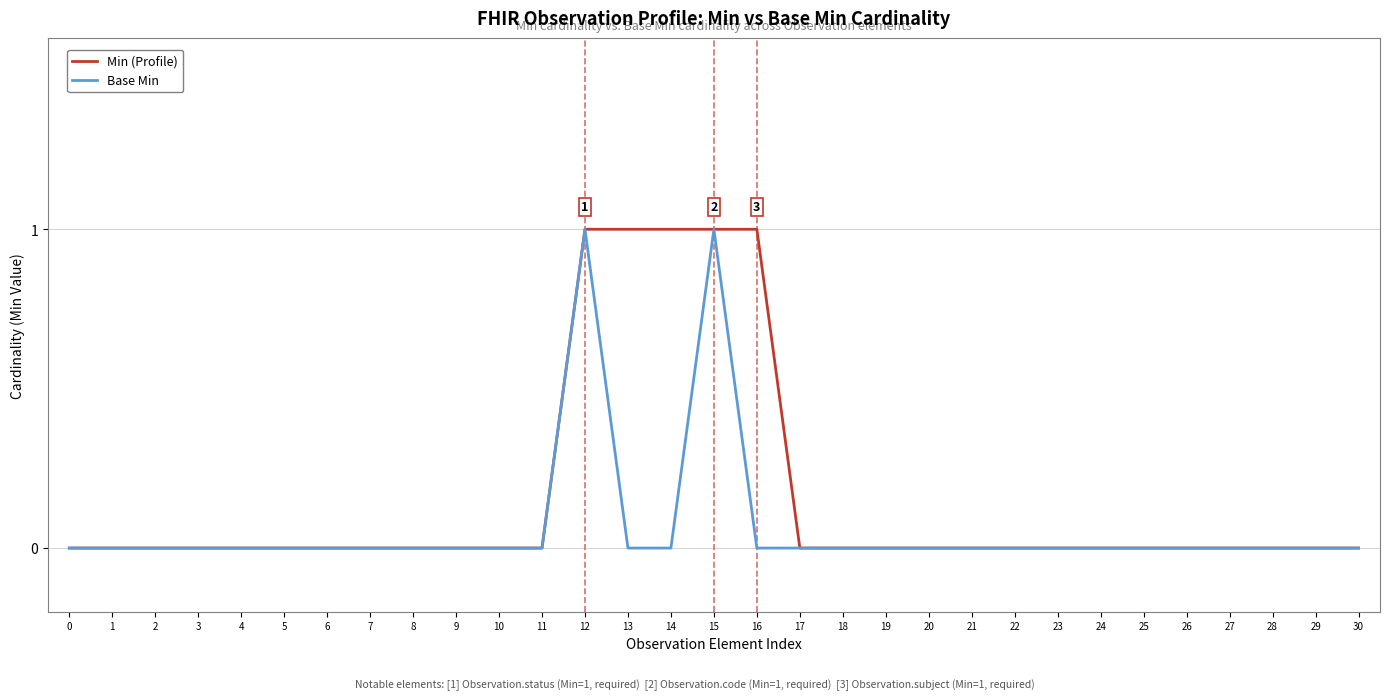

Reading right to left, what are all the values shown in this chart?

Min (Profile): 30=0	29=0	28=0	27=0	26=0	25=0	24=0	23=0	22=0	21=0	20=0	19=0	18=0	17=0	16=1	15=1	14=1	13=1	12=1	11=0	10=0	9=0	8=0	7=0	6=0	5=0	4=0	3=0	2=0	1=0	0=0
Base Min: 30=0	29=0	28=0	27=0	26=0	25=0	24=0	23=0	22=0	21=0	20=0	19=0	18=0	17=0	16=0	15=1	14=0	13=0	12=1	11=0	10=0	9=0	8=0	7=0	6=0	5=0	4=0	3=0	2=0	1=0	0=0